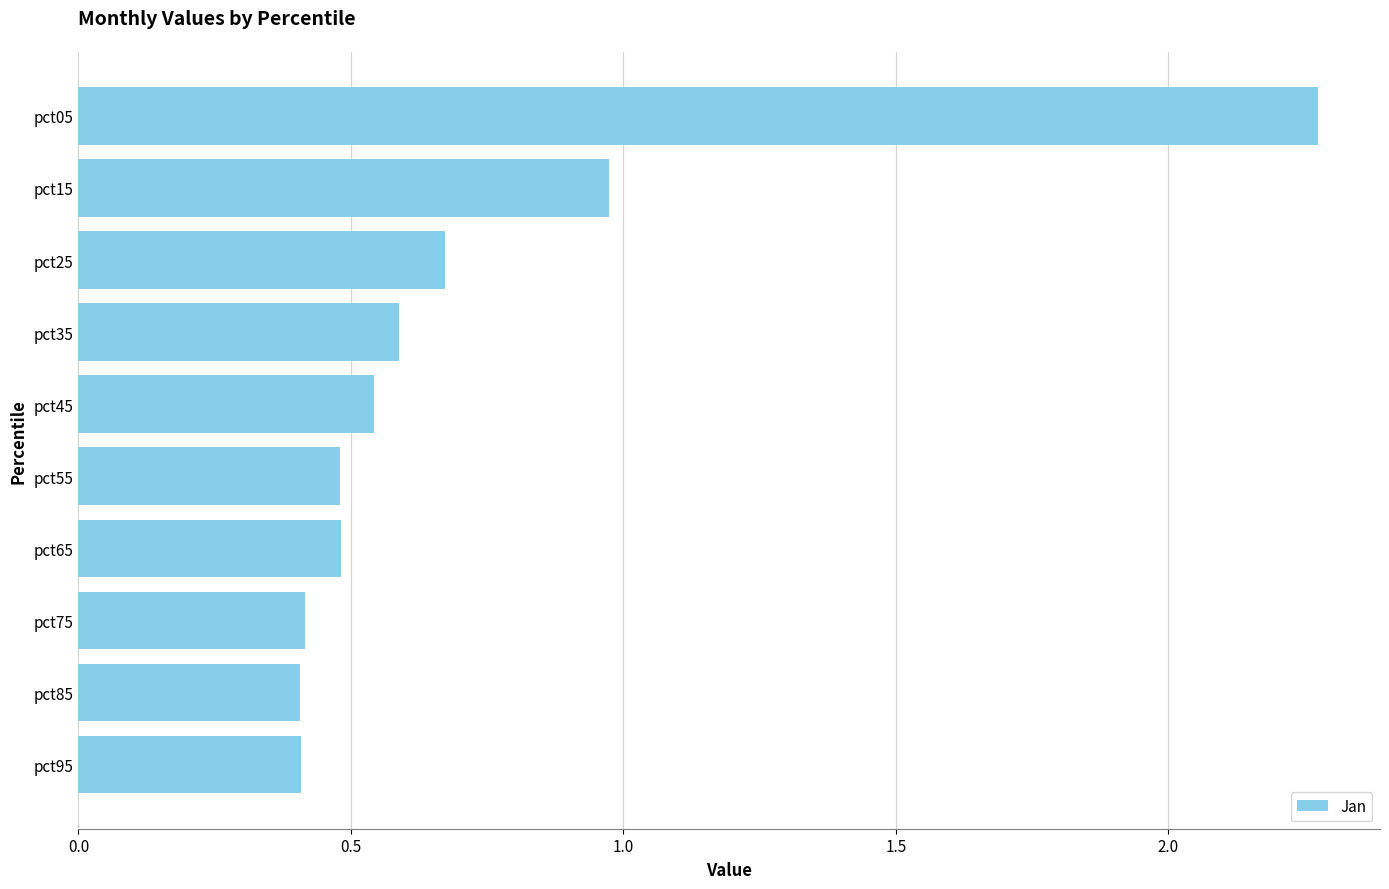

The chart shows a value of 0.5 at pct55. True or false?

True